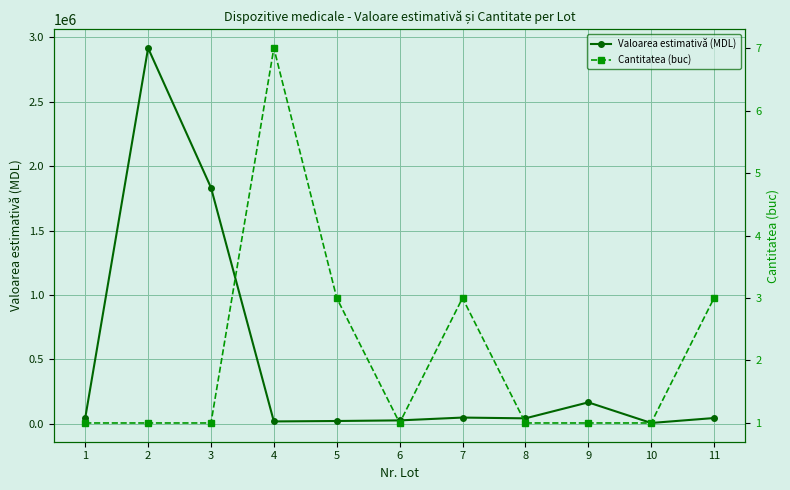

What is the minimum value for Cantitatea (buc)?

1